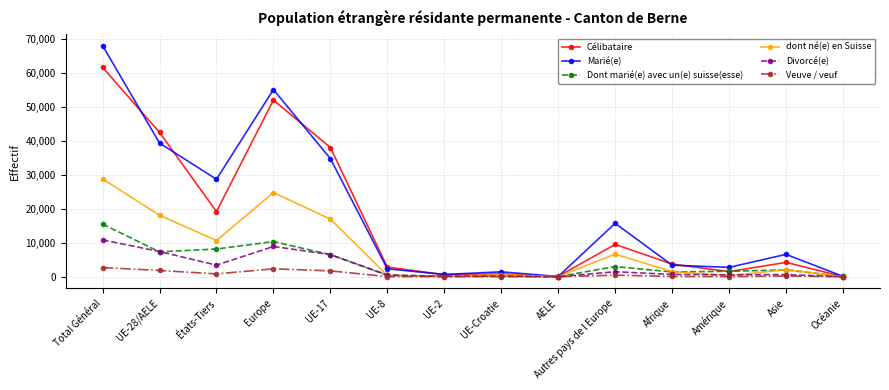

What is the maximum value for Marié(e)?

68130